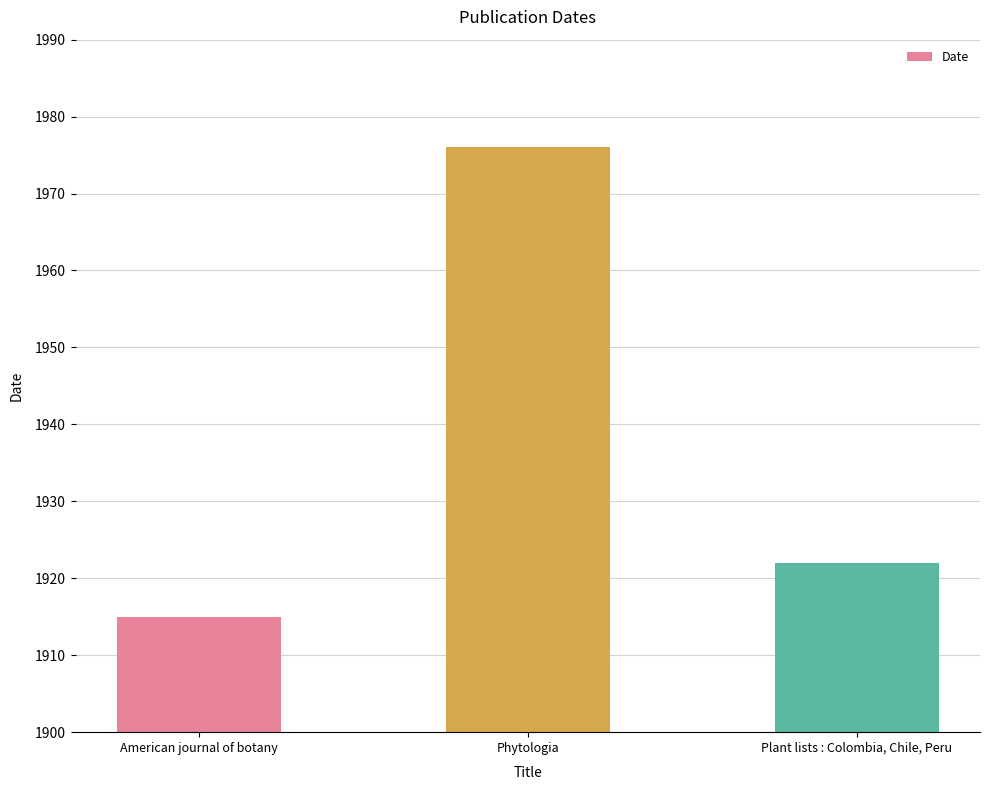

What is the difference between the values at Phytologia and Plant lists : Colombia, Chile, Peru?

54